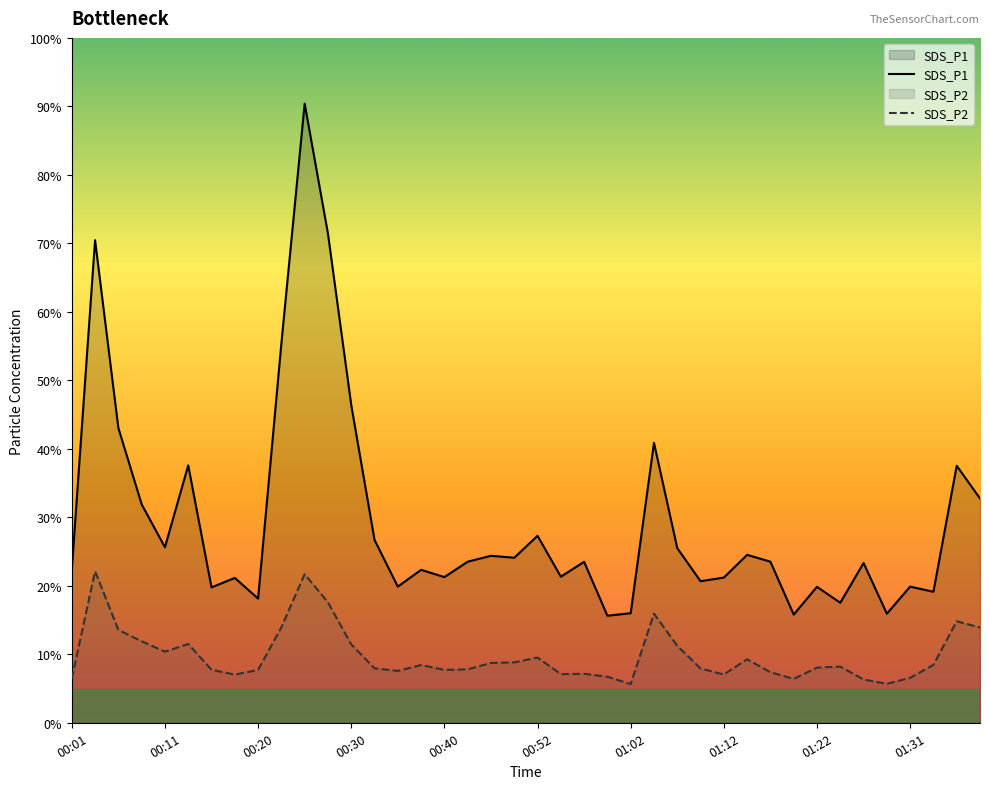

Rank the series by their maximum value, from lowest to highest.

SDS_P2, SDS_P1